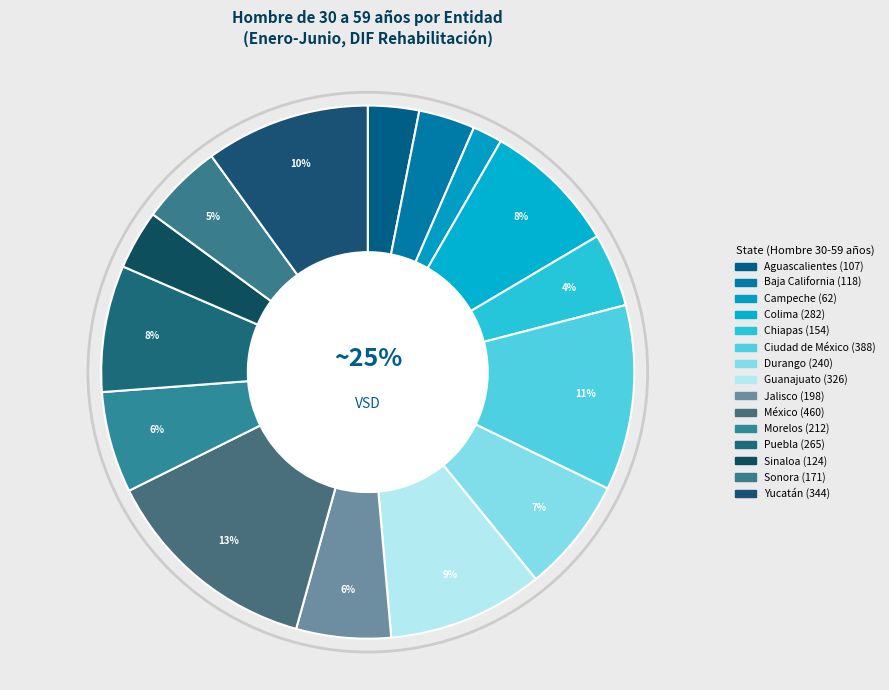

True or false: Puebla accounts for 21% of the total.

False